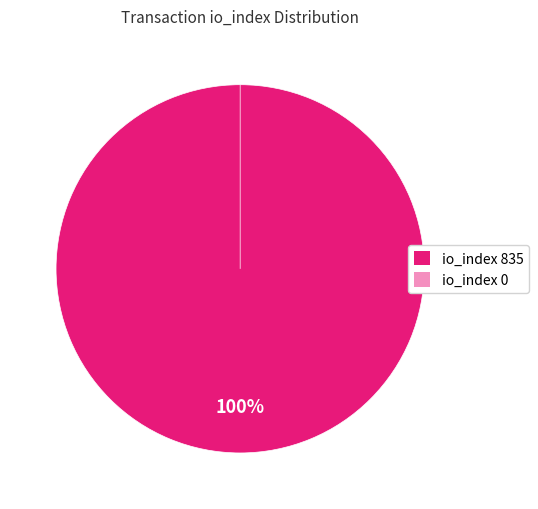

Does io_index 835 represent more than half of the total?

Yes